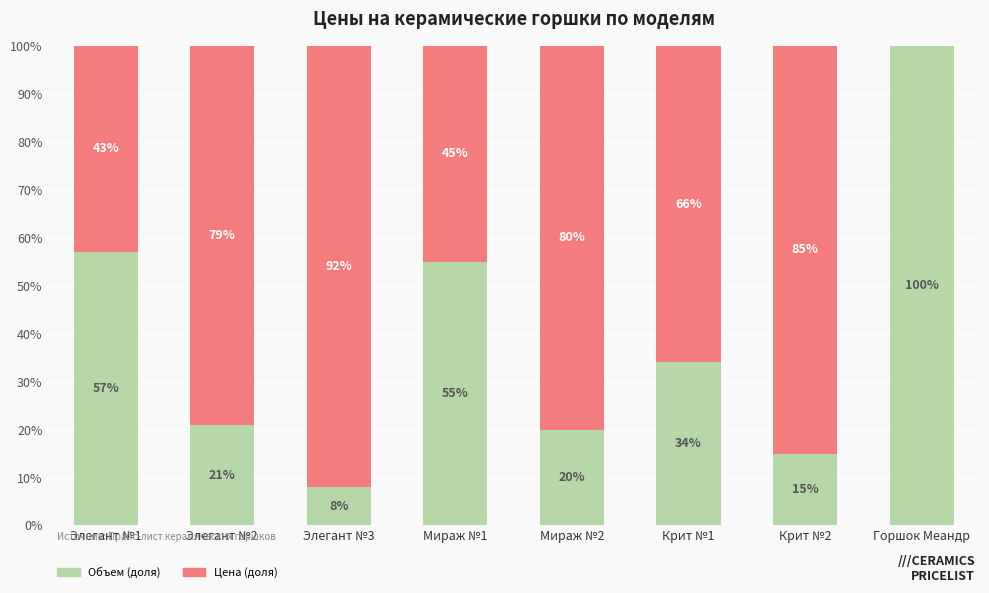

What is the sum of all Объем (доля) values?

310